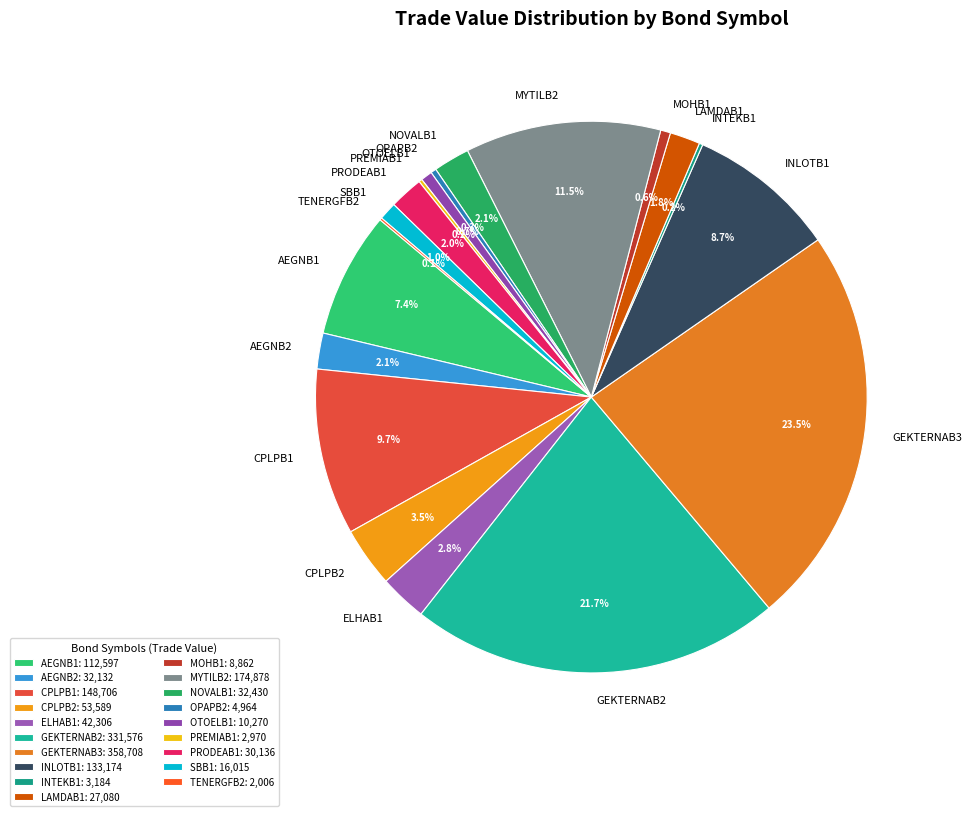

How many segments does this pie chart have?

19